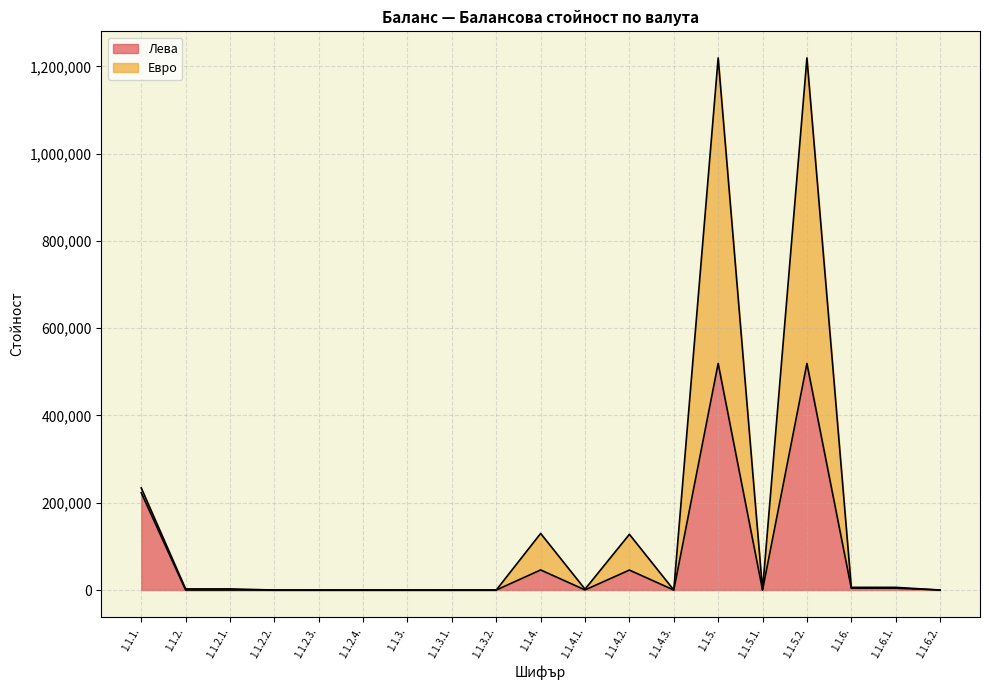

True or false: Лева and Евро cross at least once.

False